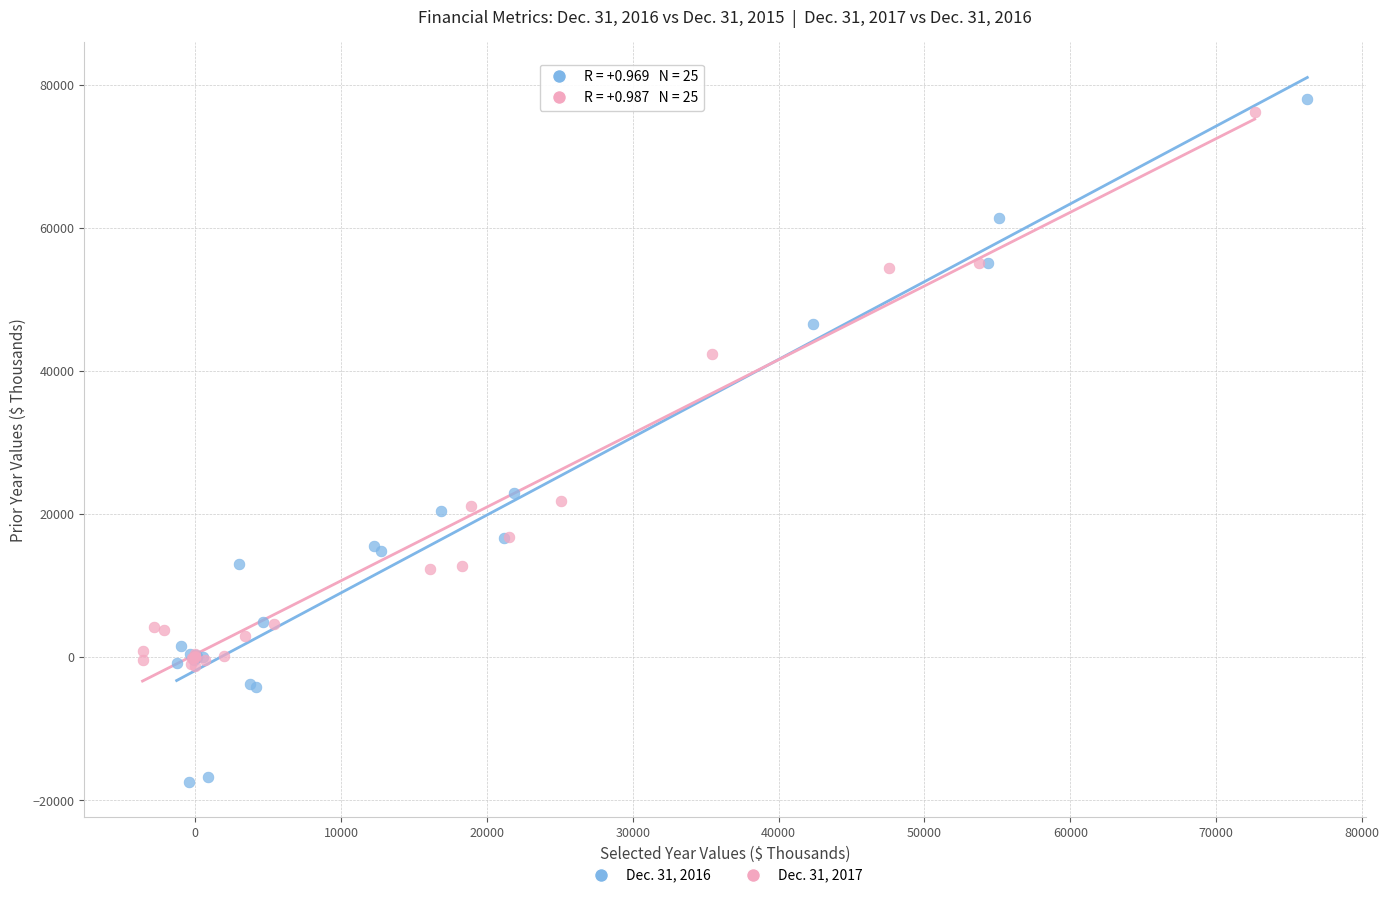

Which series has the largest Y range (max minus min)?

Dec. 31, 2016